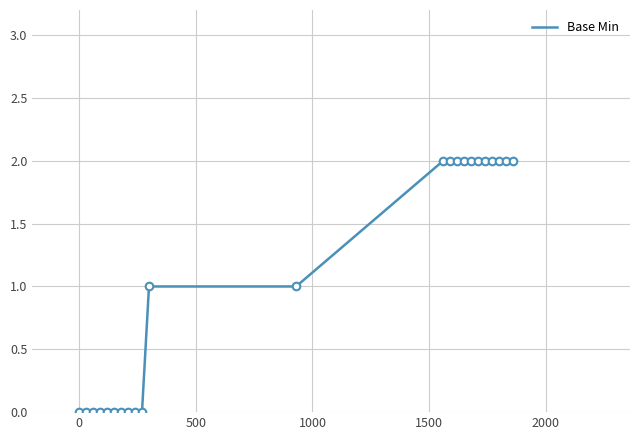

How many lines are shown in the chart?

1